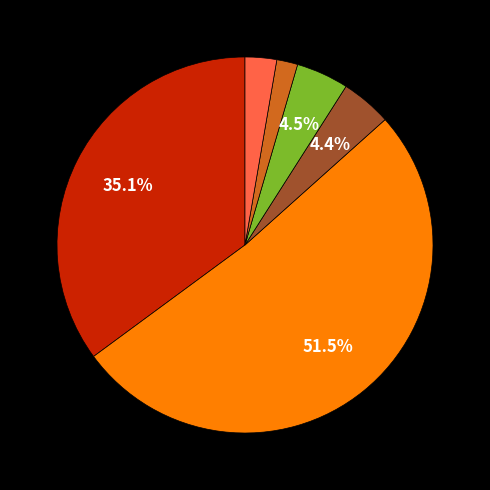

Is there a majority slice in this chart?

Yes